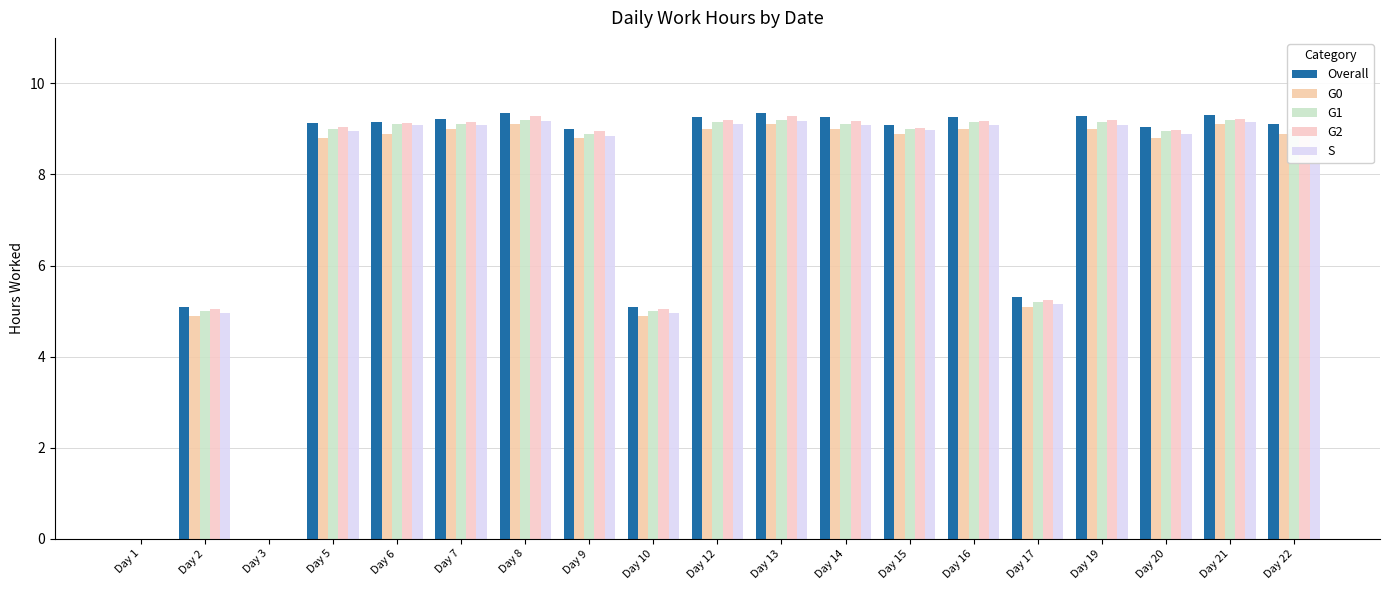

Count the number of data series in this chart.

5